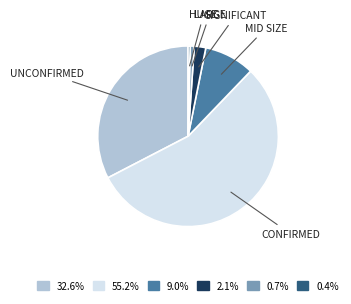

Is there a majority slice in this chart?

Yes